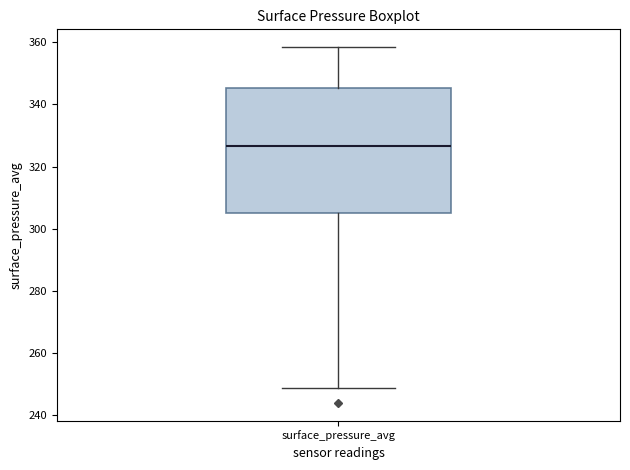

Read this box plot against the y-axis: the position of the median line, the range covered by the box, and the ends of both whiskers. The values are not printed on the chart, so give them approximately, as read against the axis.

median 326, box 306 to 346, whiskers 248 to 358